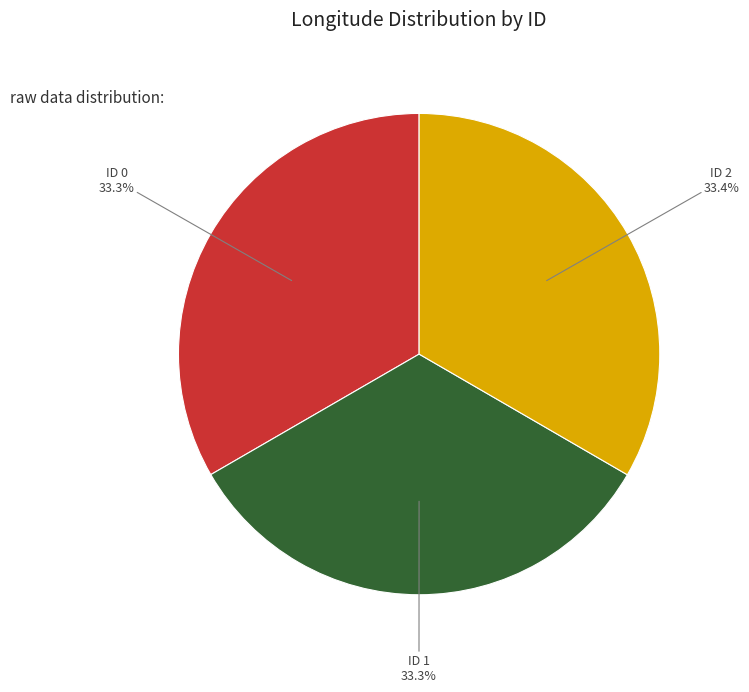

Is there any slice that represents more than half of the pie?

No